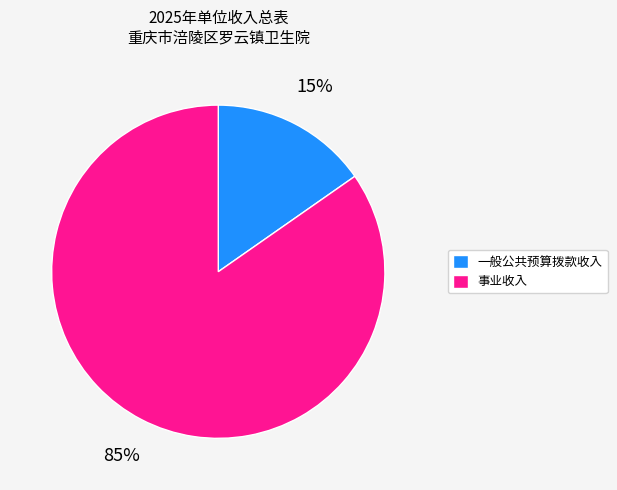

What percentage is the 一般公共预算拨款收入 slice, to the nearest percent?

15%